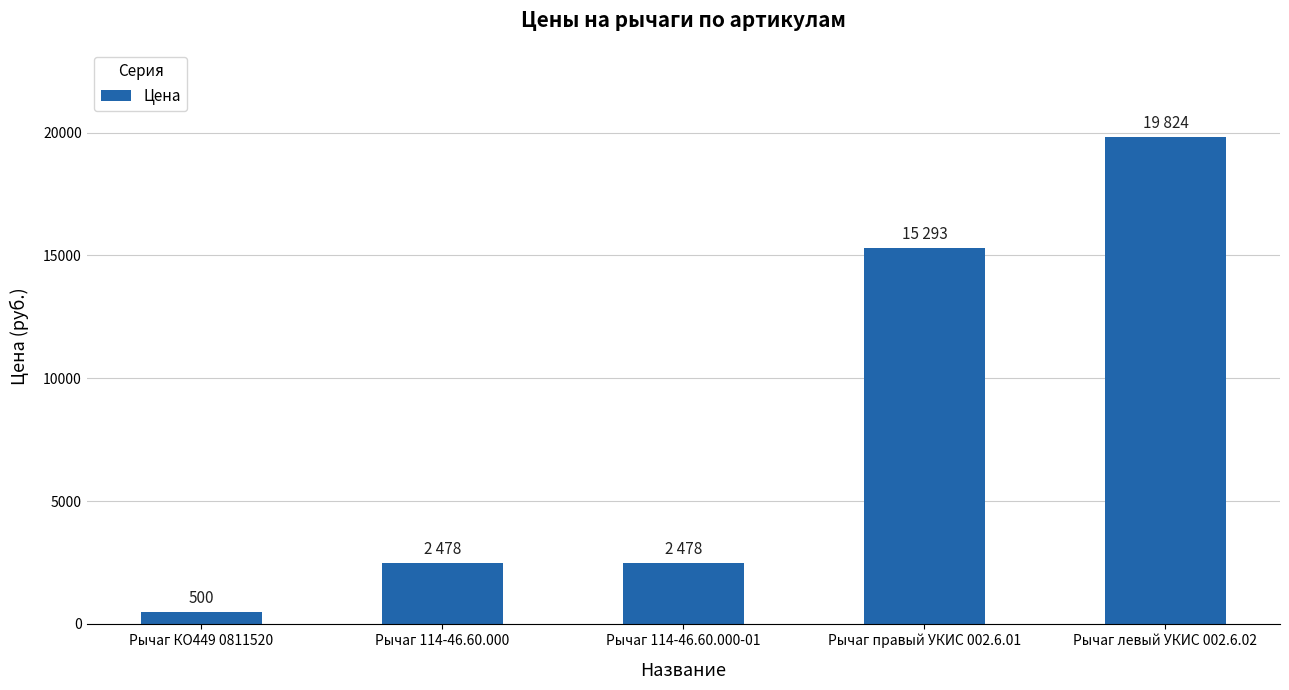

What is the difference between the second highest and minimum values?

14793